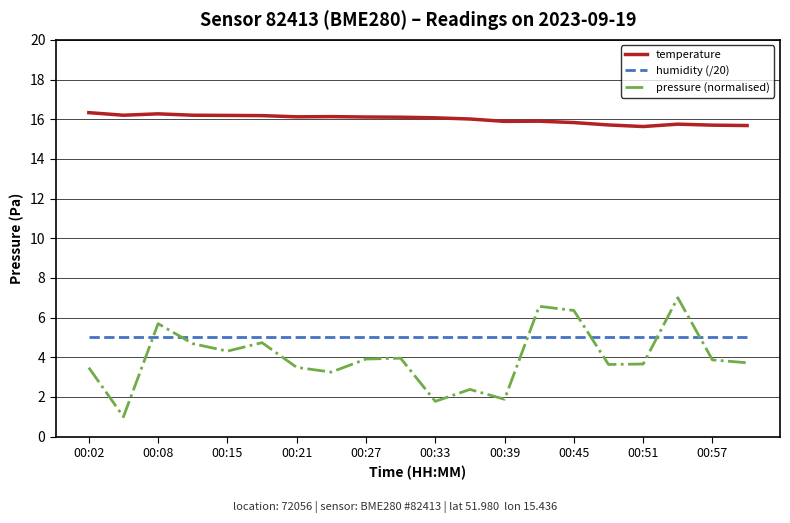

Which series has the largest range (max minus min)?

pressure (normalised)